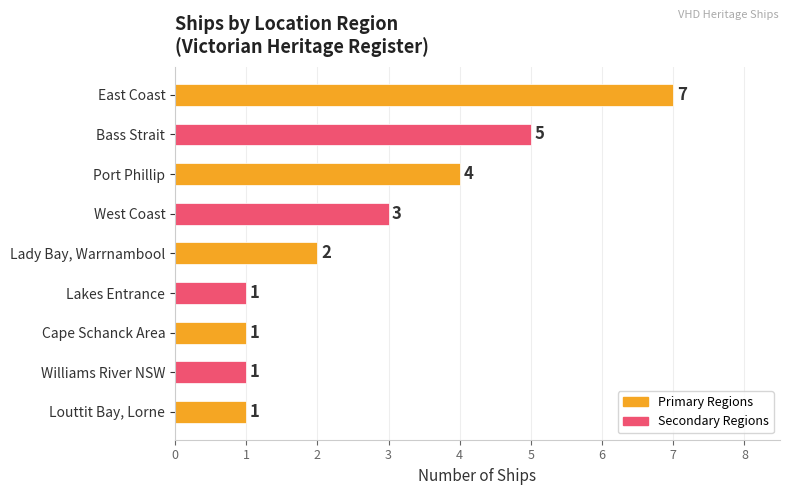

Does the chart contain stacked bars?

No